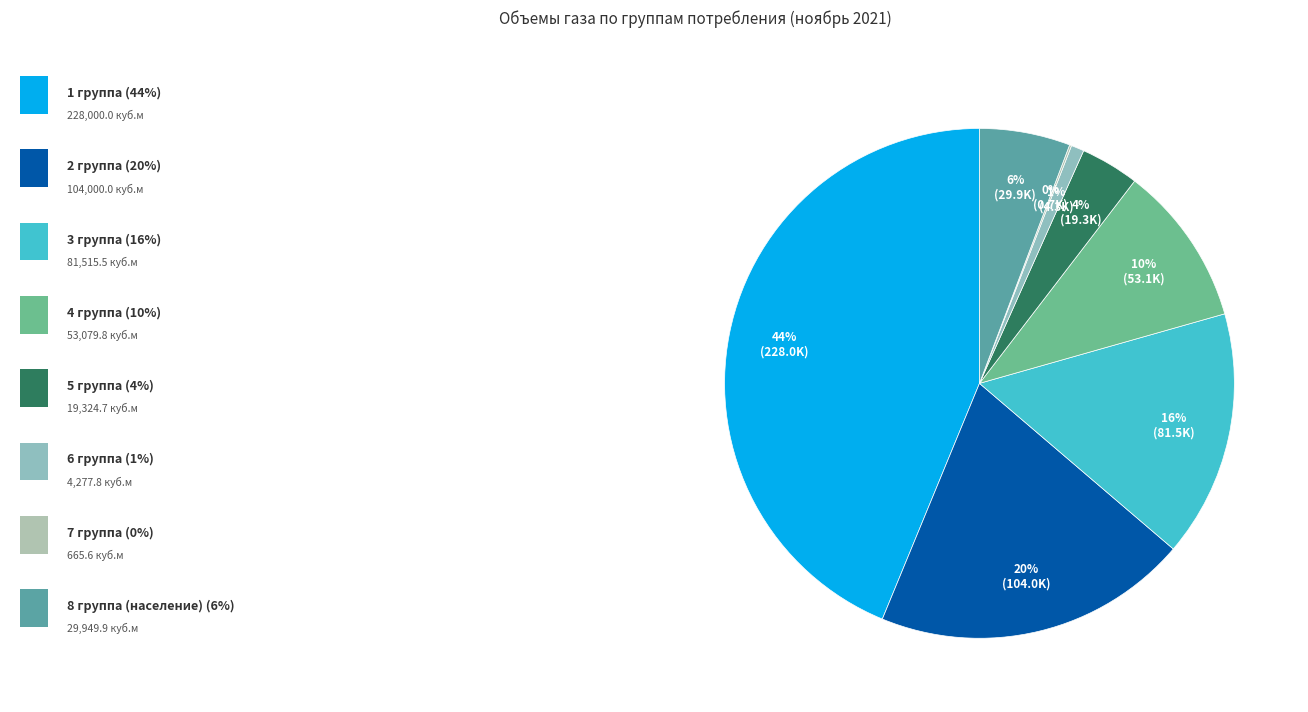

What is the smallest slice in the pie chart?

7 группа